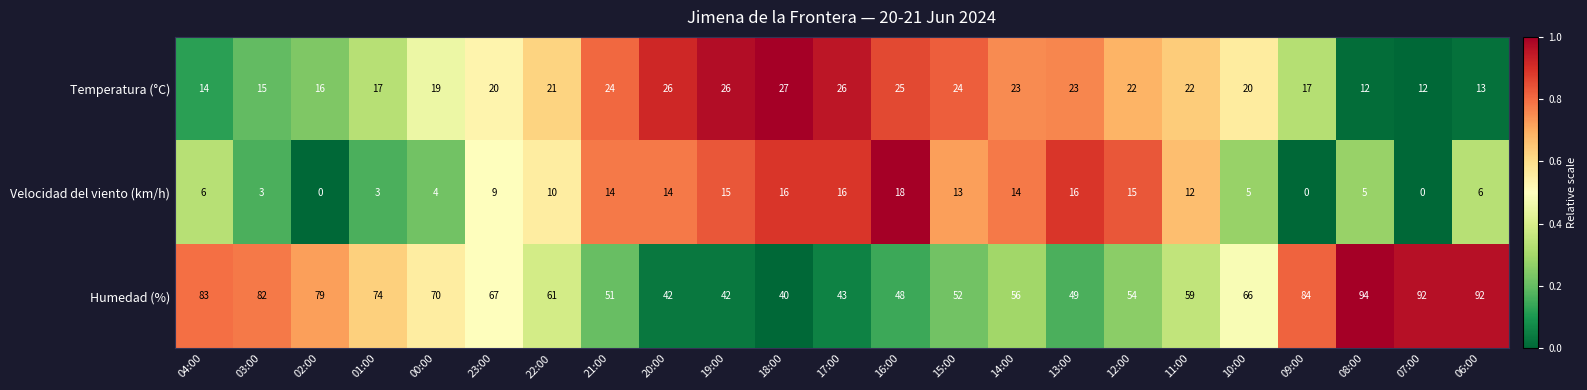

How many distinct data groups are displayed?

3